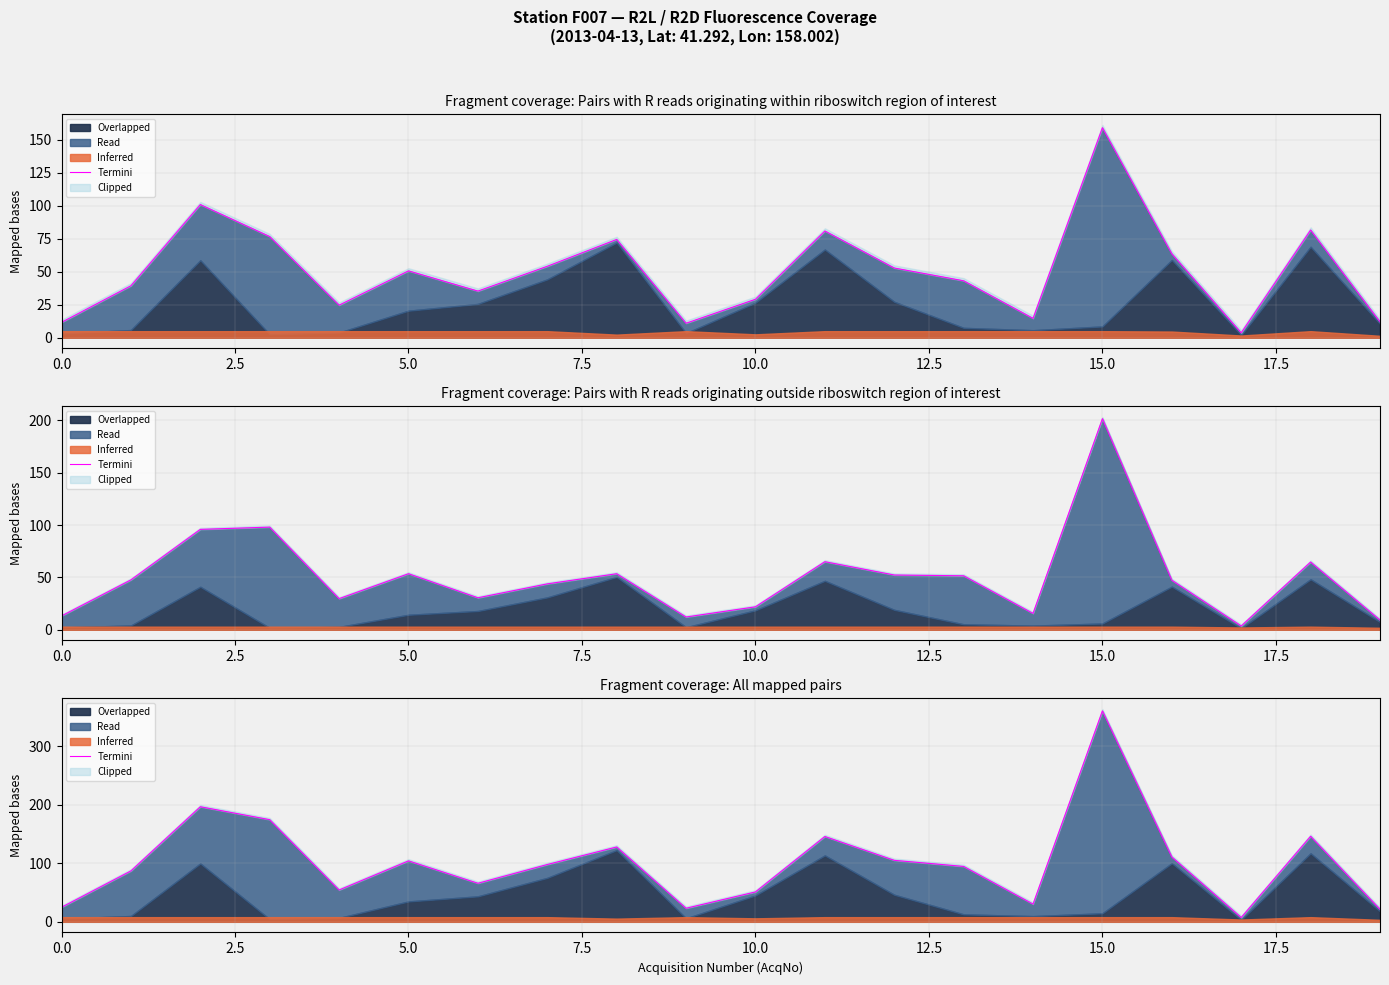

Which label corresponds to the smallest value in the chart?

17